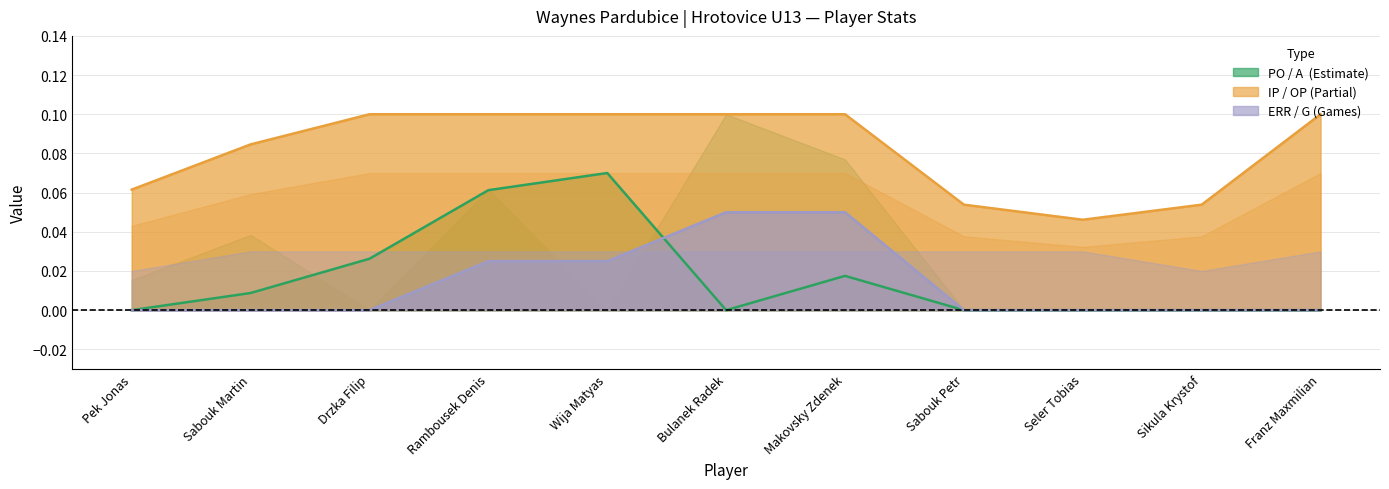

True or false: A has more than 1 points higher than both neighbors.

True